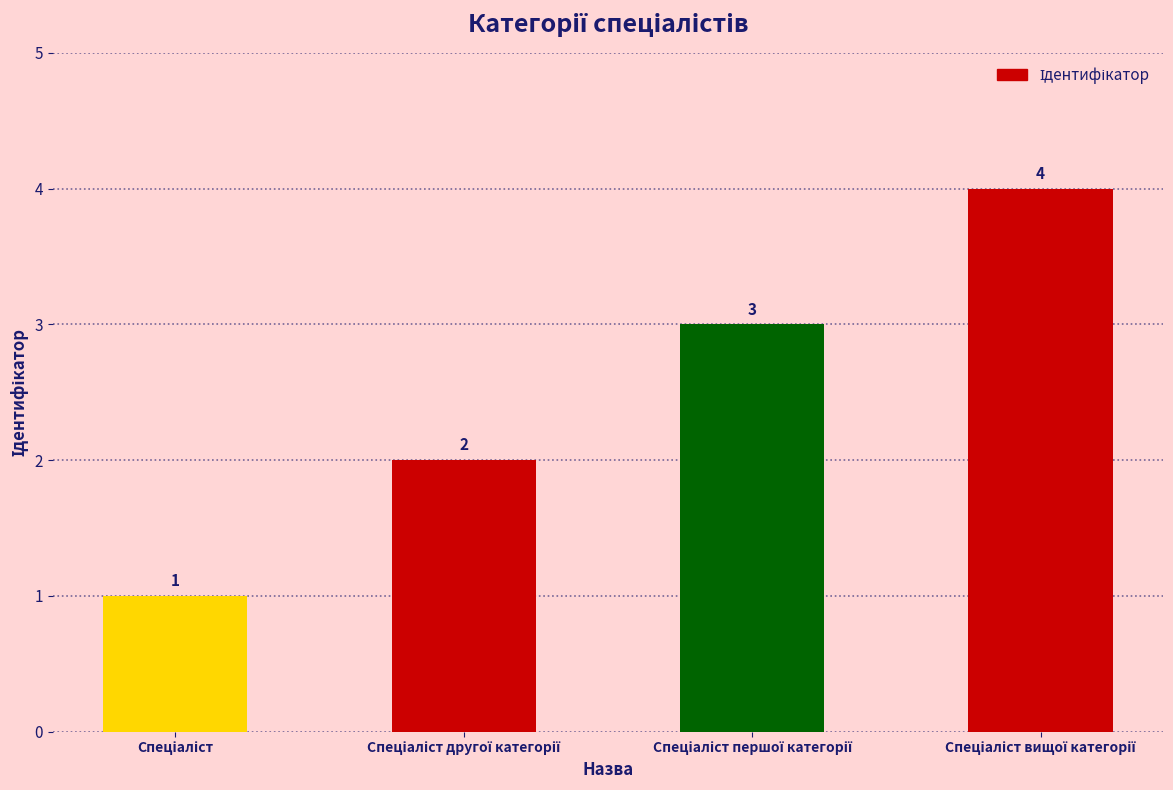

What is the sum of all values?

10